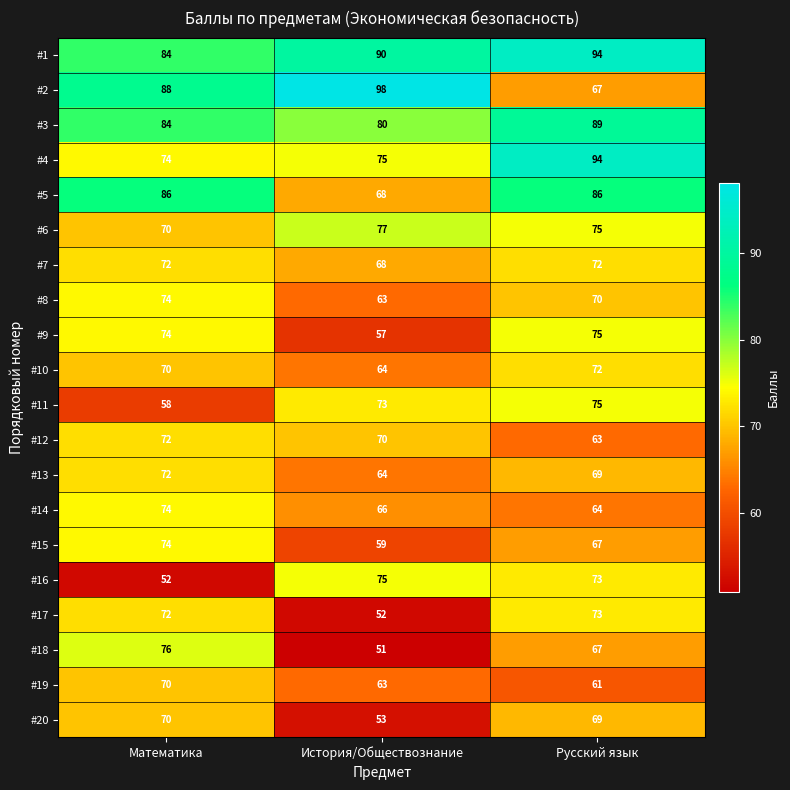

Which series has the widest spread of values?

#2